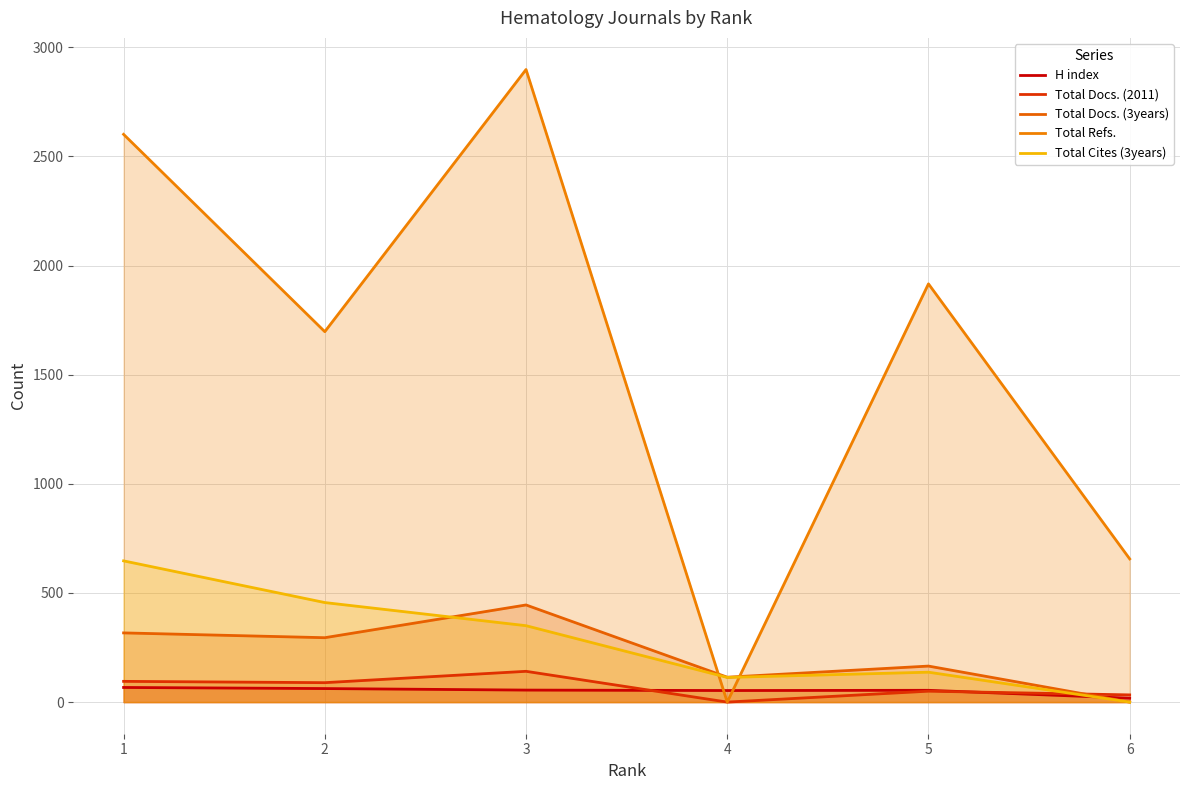

Is the value of Total Cites (3years) at 2 greater than the value of Total Docs. (2011) at 2?

Yes